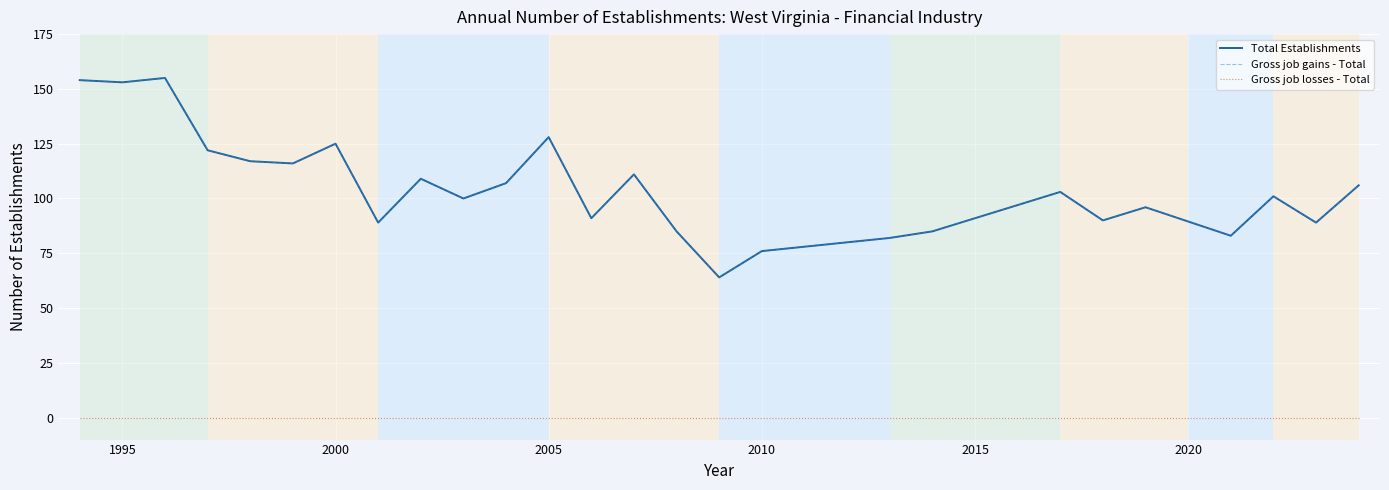

Is this an area chart (filled region under the line)?

No